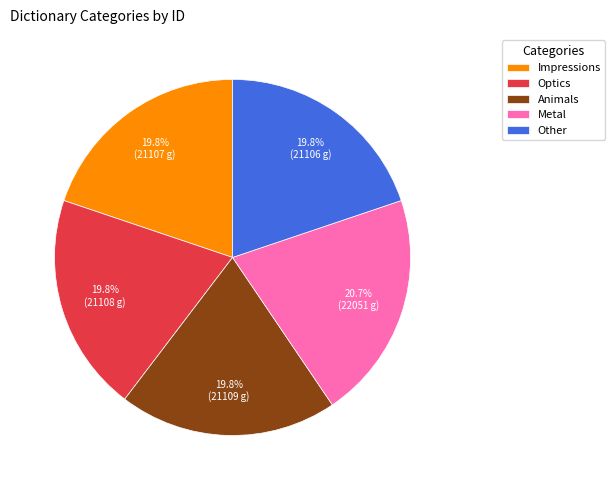

Does any single category account for the majority?

No